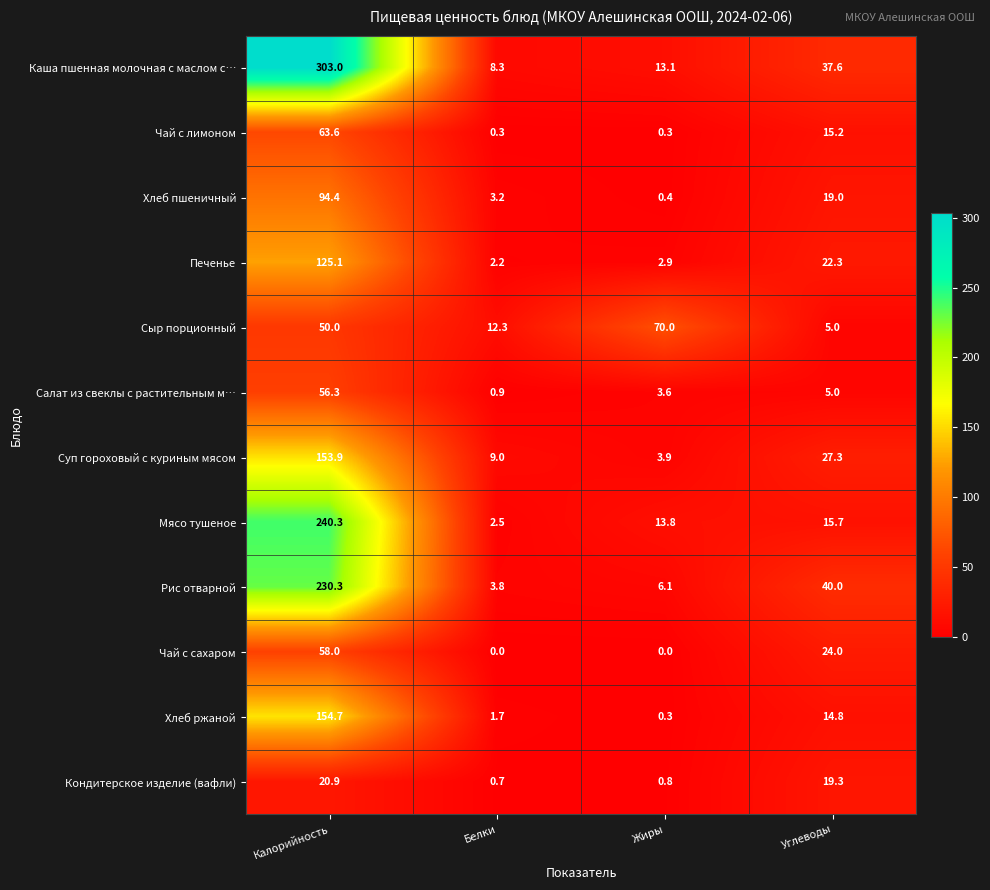

Which series has the largest total across all categories?

Каша пшенная молочная с маслом с…